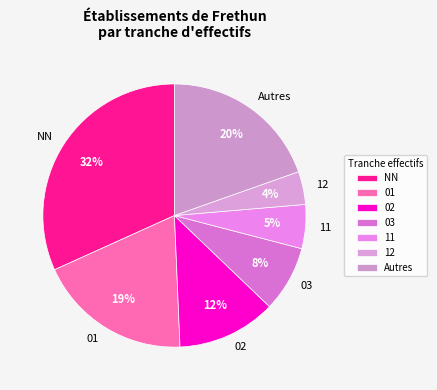

What is the ratio of the value at 01 to the value at 02?

1.6